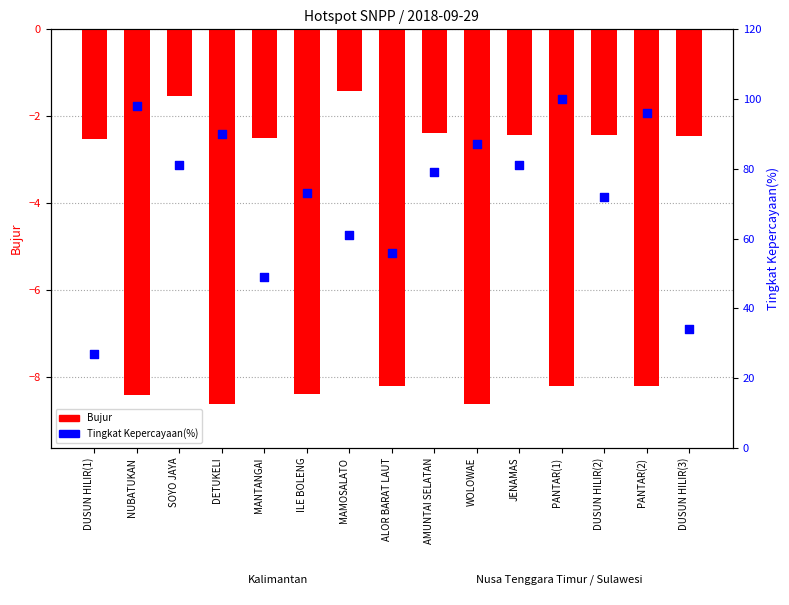

Is the value of Bujur at DUSUN HILIR(1) greater than the value of Tingkat Kepercayaan(%) at DUSUN HILIR(3)?

No